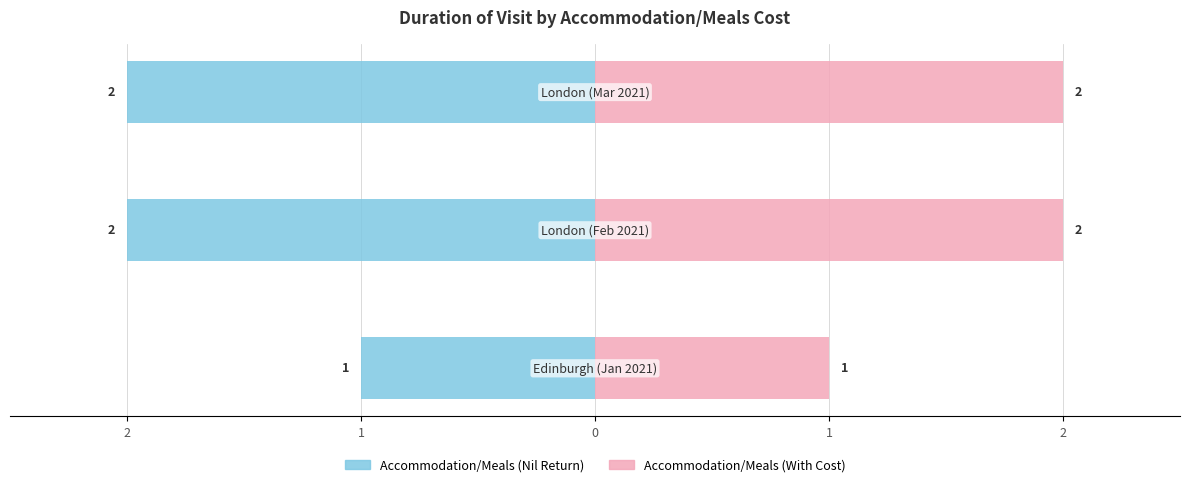

The Duration (days) - Left series shows -2 at 1. True or false?

True